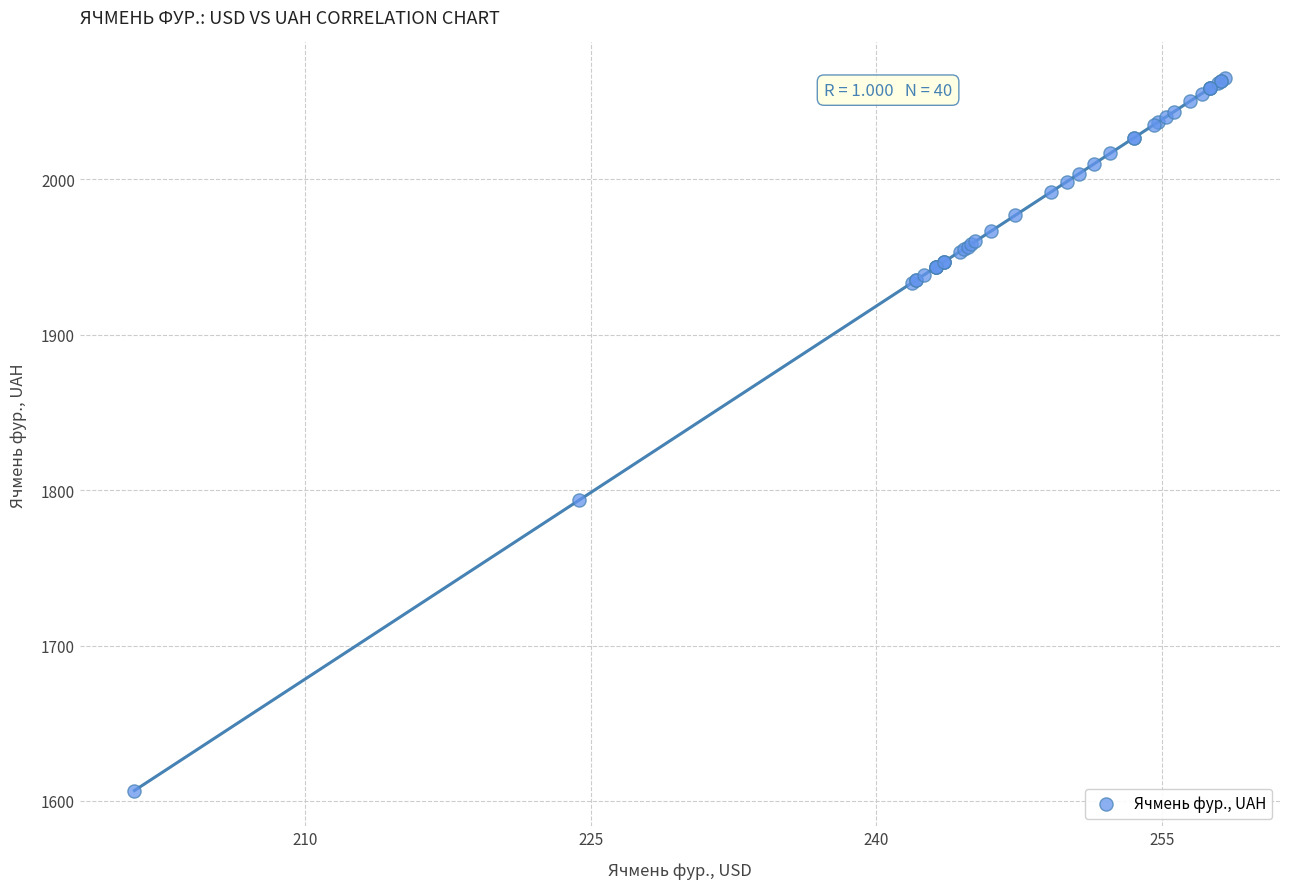

What Y value in the scatter plot is closest to 1835?

1793.3